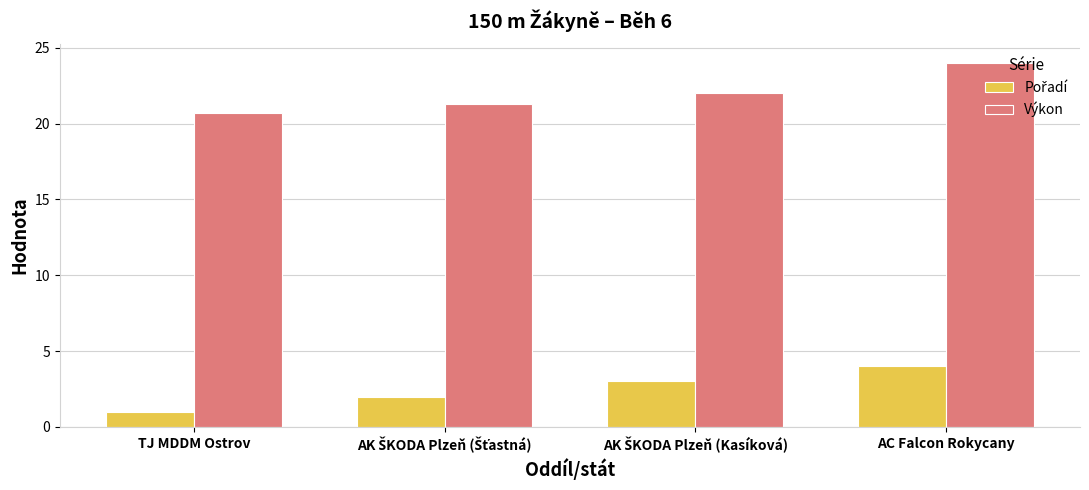

Which series has the largest range (max minus min)?

Výkon